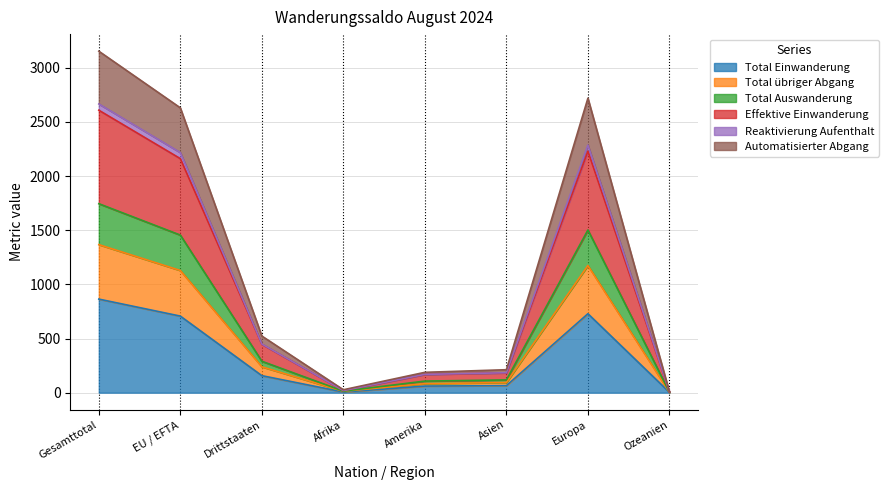

Which has a higher value, Gesamttotal or Ozeanien?

Gesamttotal